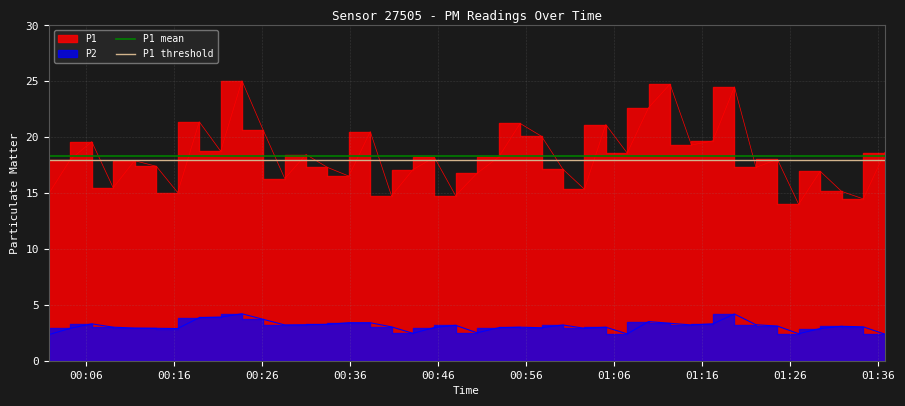

What is the maximum value for P1 threshold?

18.0